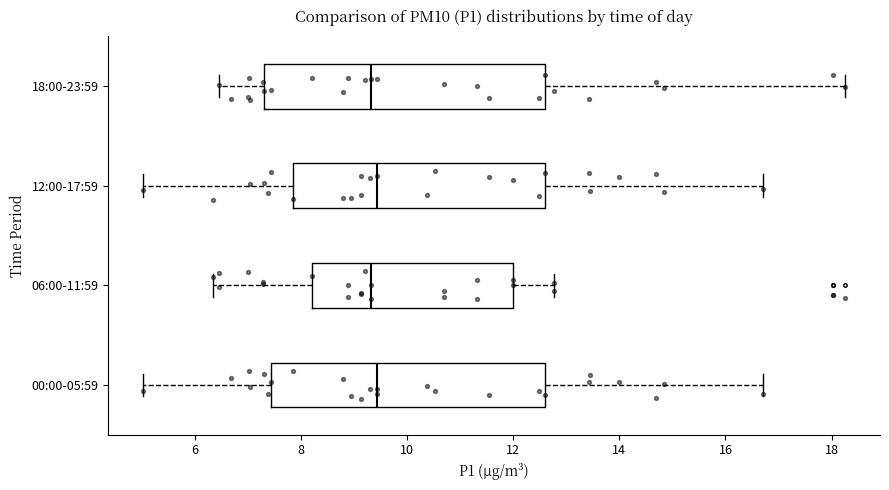

Where does the median line of the box for 12:00-17:59 sit on the x-axis? The values are not printed on the chart, so give them approximately, as read against the axis.

9.4